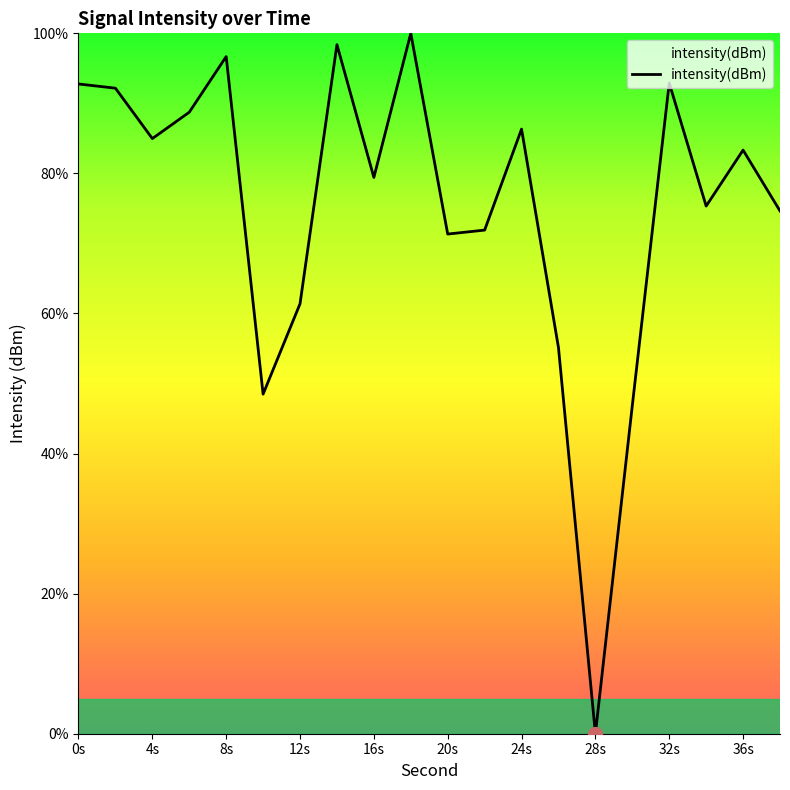

What is the approximate value at 20s?

71.3